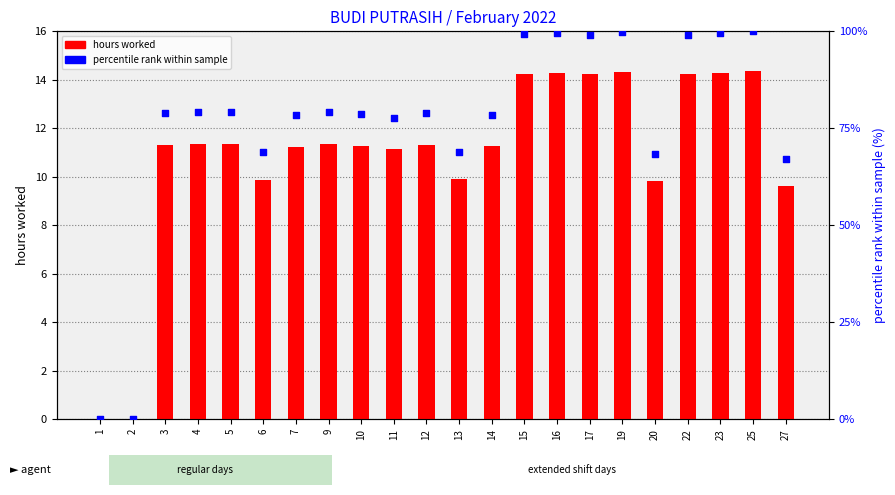

Which series reaches the maximum Y coordinate?

percentile rank within sample